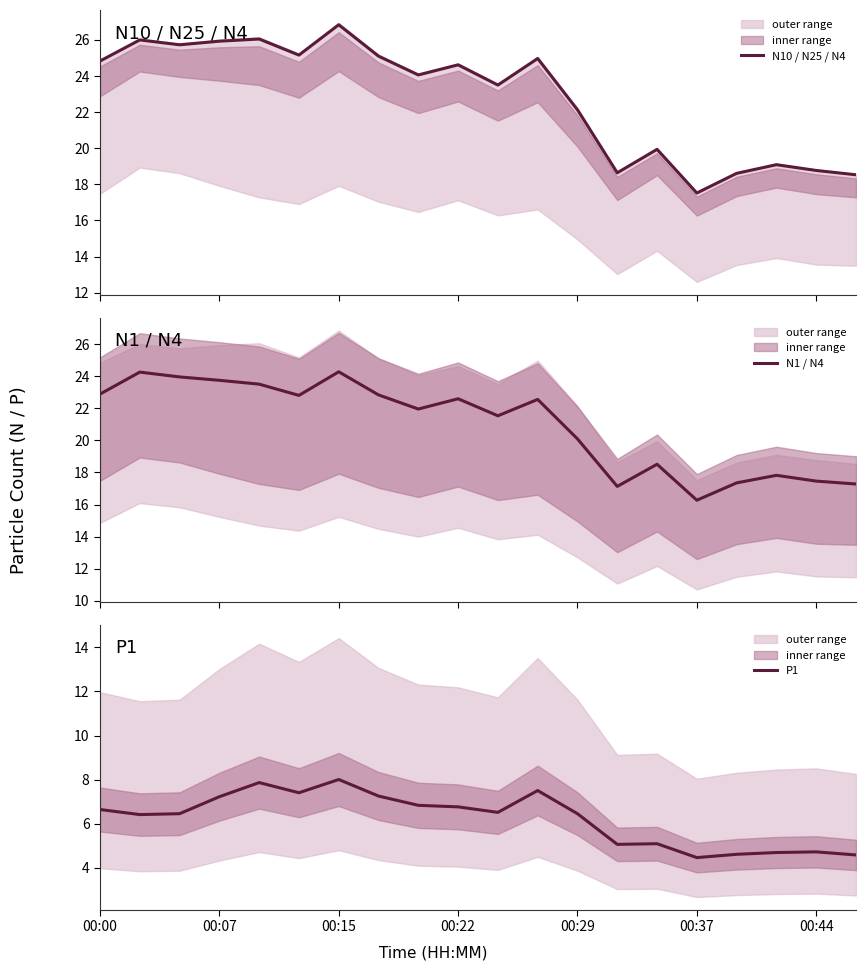

Where does the P1 series first go above 6?

00:00